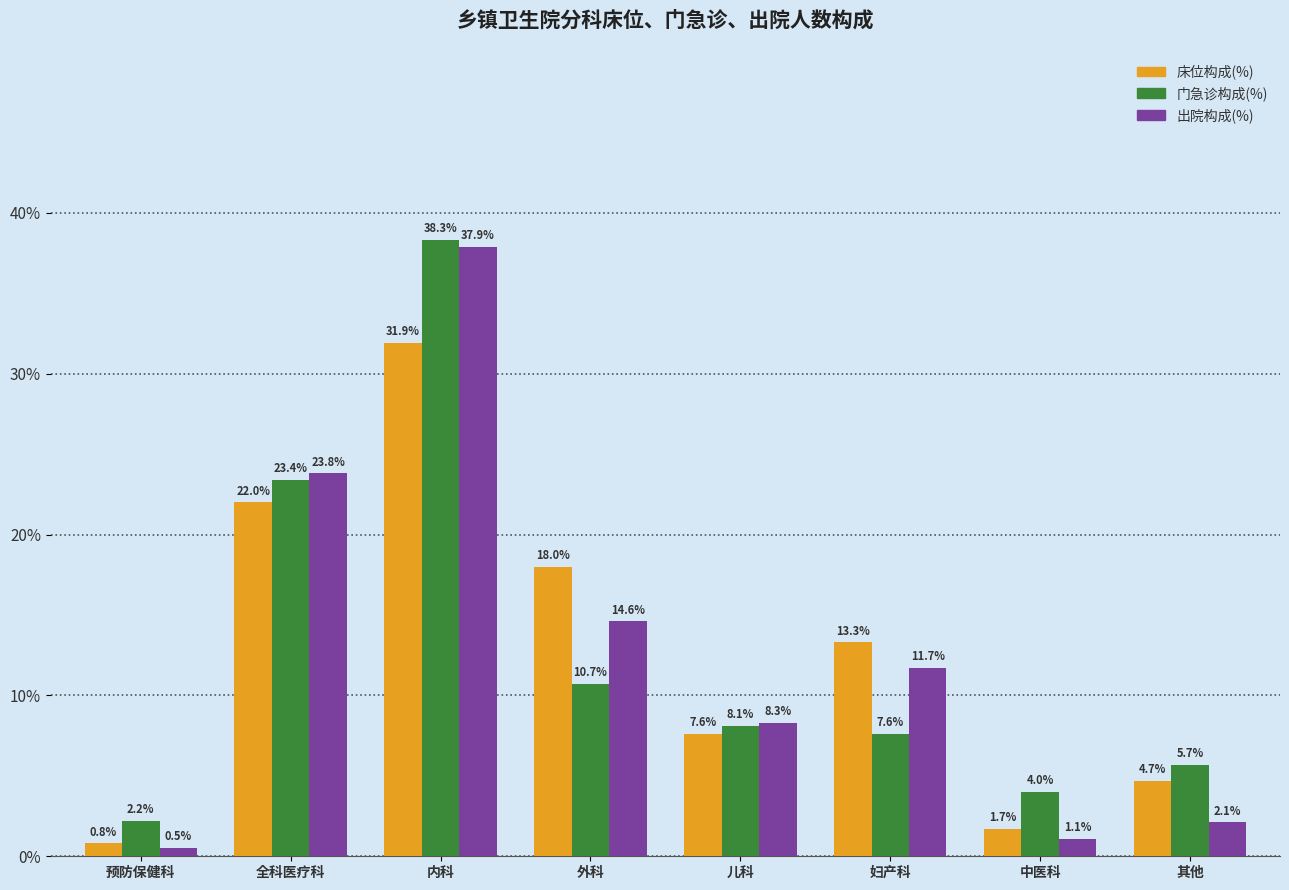

Is it true that 床位构成(%) equals 0.8 at 预防保健科?

True